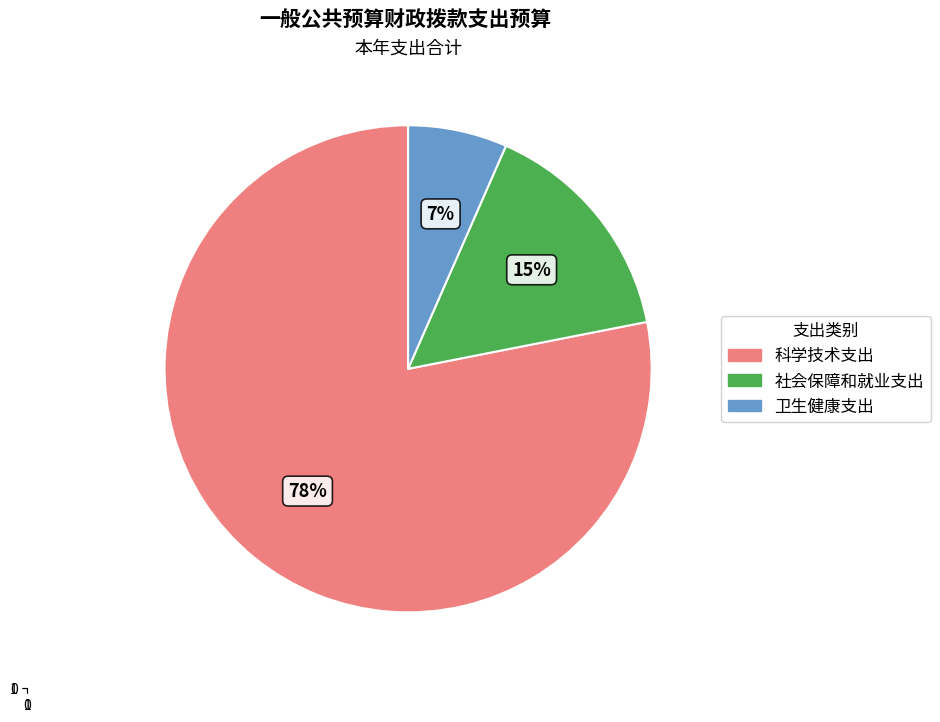

Count the number of slices in the pie.

3